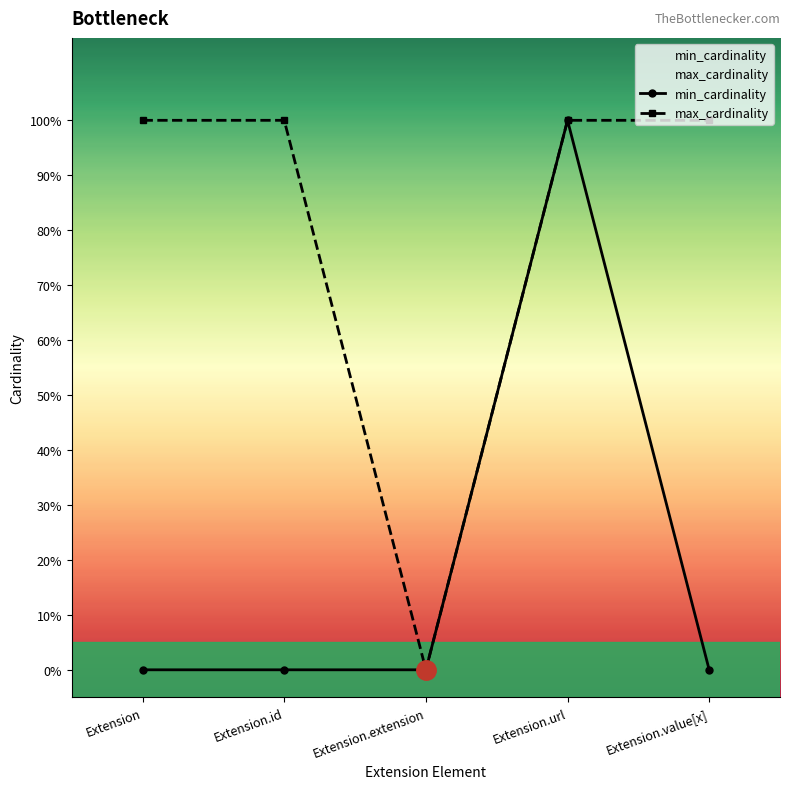

Between Extension.extension and Extension.value[x], which series saw the biggest shift?

max_cardinality